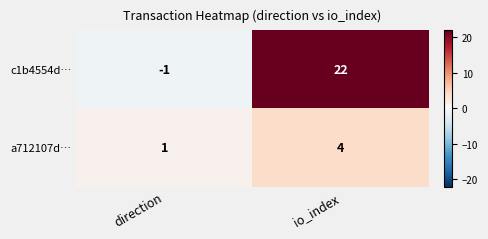

List the series in order of their overall mean, lowest first.

a712107d…, c1b4554d…